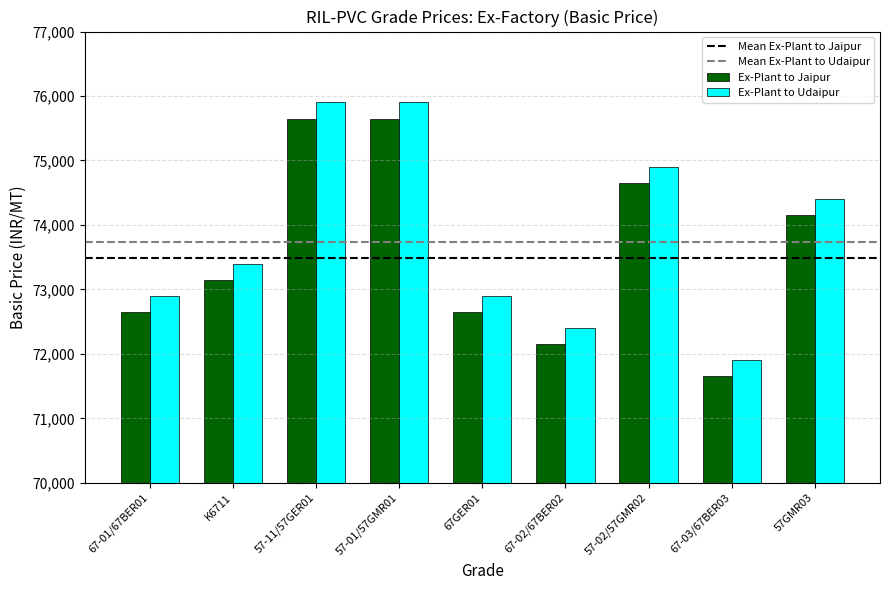

How many bars are there in total?

18